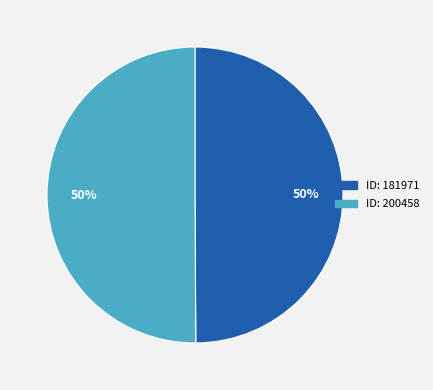

Count the number of slices in the pie.

2